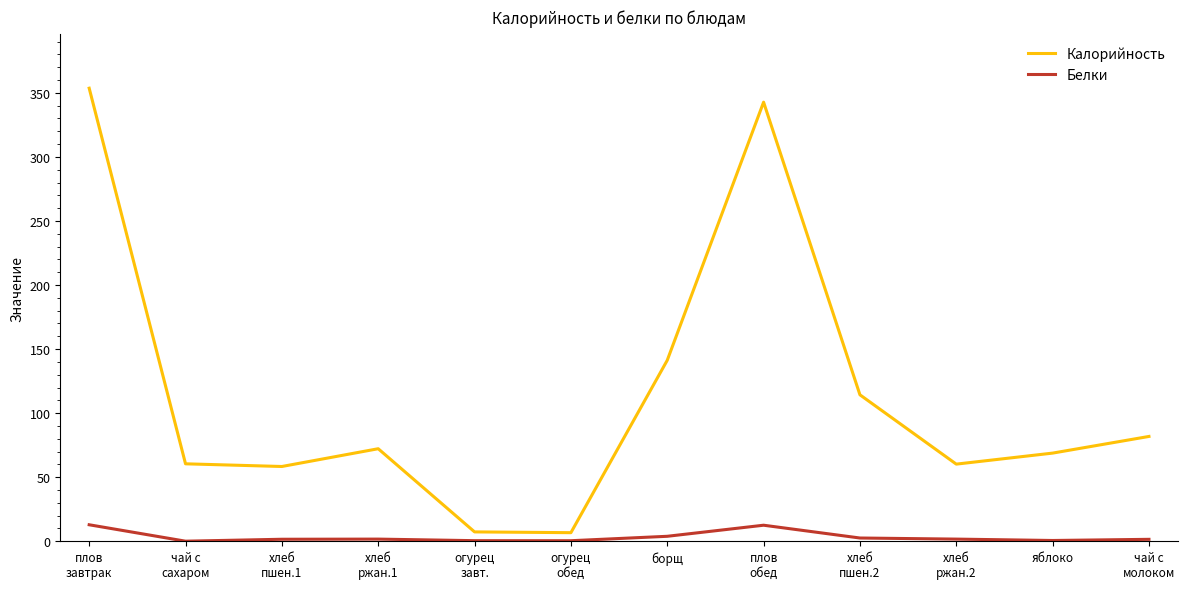

Which series has the largest range (max minus min)?

Калорийность